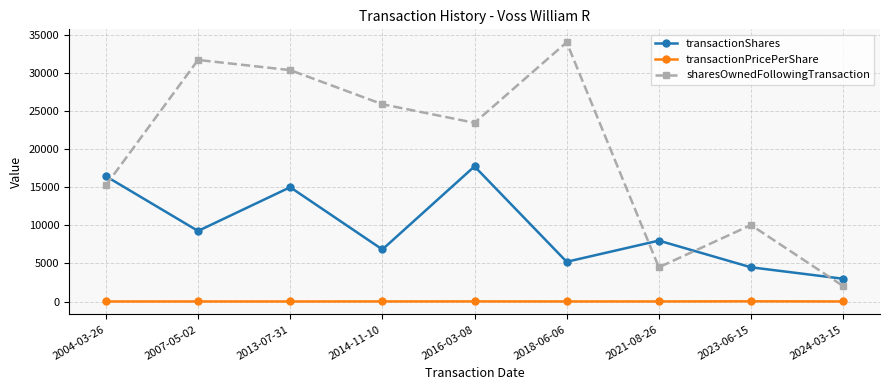

What is the sum of all transactionShares values?

85994.0